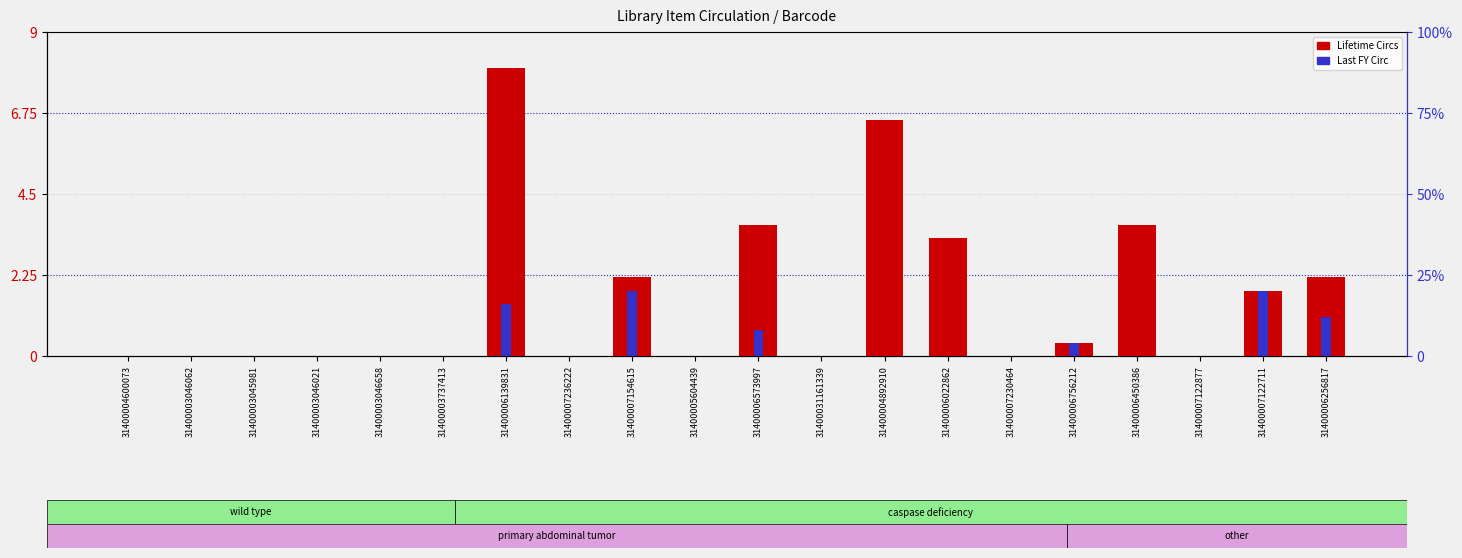

Reading right to left, list all the values displayed in this chart.

Lifetime Circs: 31400006256817=2.2	31400007122711=1.8	31400007122877=0.0	31400006450386=3.6	31400006756212=0.4	31400007230464=0.0	31400006022862=3.3	31400004892910=6.5	31400031161339=0.0	31400006573997=3.6	31400005604439=0.0	31400007154615=2.2	31400007236222=0.0	31400006139831=8.0	31400003737413=0.0	31400003046658=0.0	31400003046021=0.0	31400003045981=0.0	31400003046062=0.0	31400004600073=0.0
Last FY Circ: 31400006256817=1.1	31400007122711=1.8	31400007122877=0.0	31400006450386=0.0	31400006756212=0.4	31400007230464=0.0	31400006022862=0.0	31400004892910=0.0	31400031161339=0.0	31400006573997=0.7	31400005604439=0.0	31400007154615=1.8	31400007236222=0.0	31400006139831=1.5	31400003737413=0.0	31400003046658=0.0	31400003046021=0.0	31400003045981=0.0	31400003046062=0.0	31400004600073=0.0